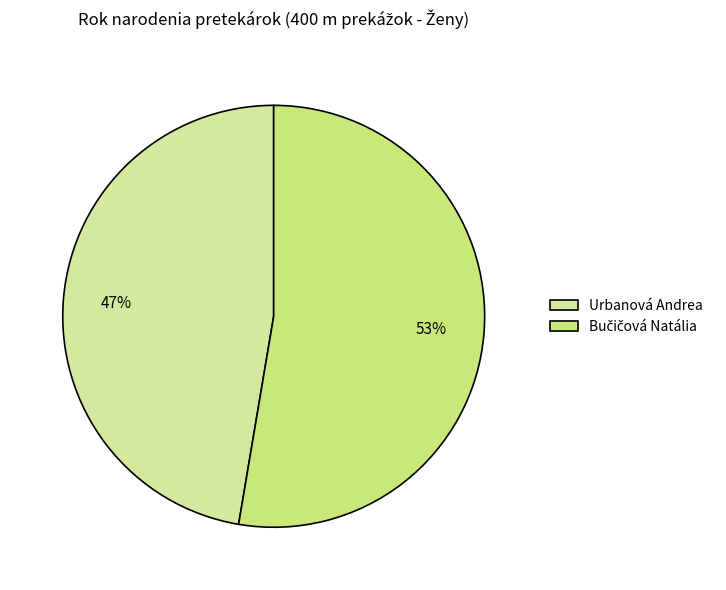

Does Urbanová Andrea represent more than half of the total?

No